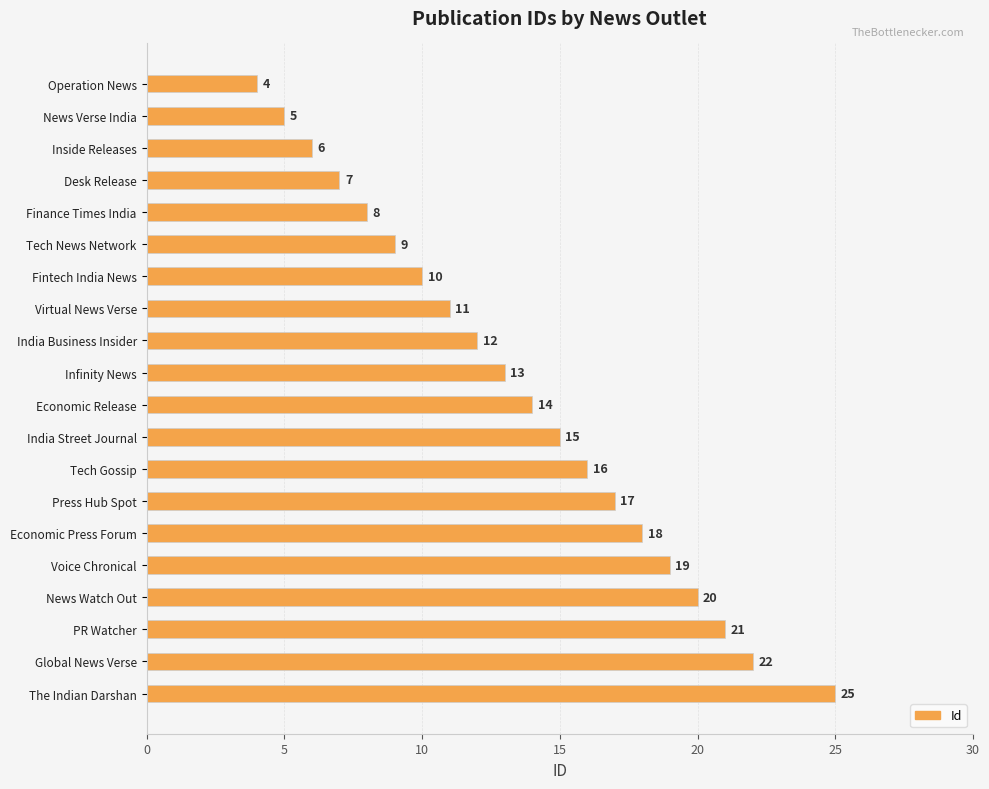

The value at Desk Release is 11. True or false?

False